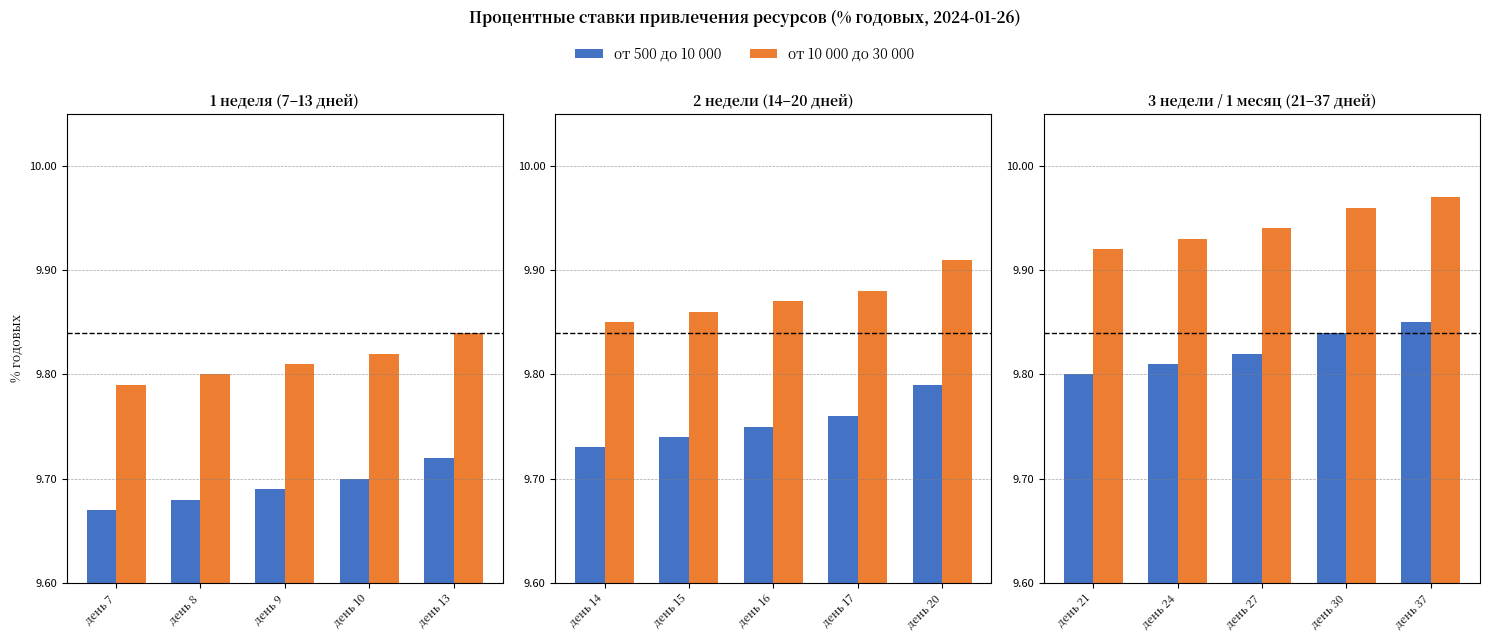

What is the greatest value displayed?

10.0